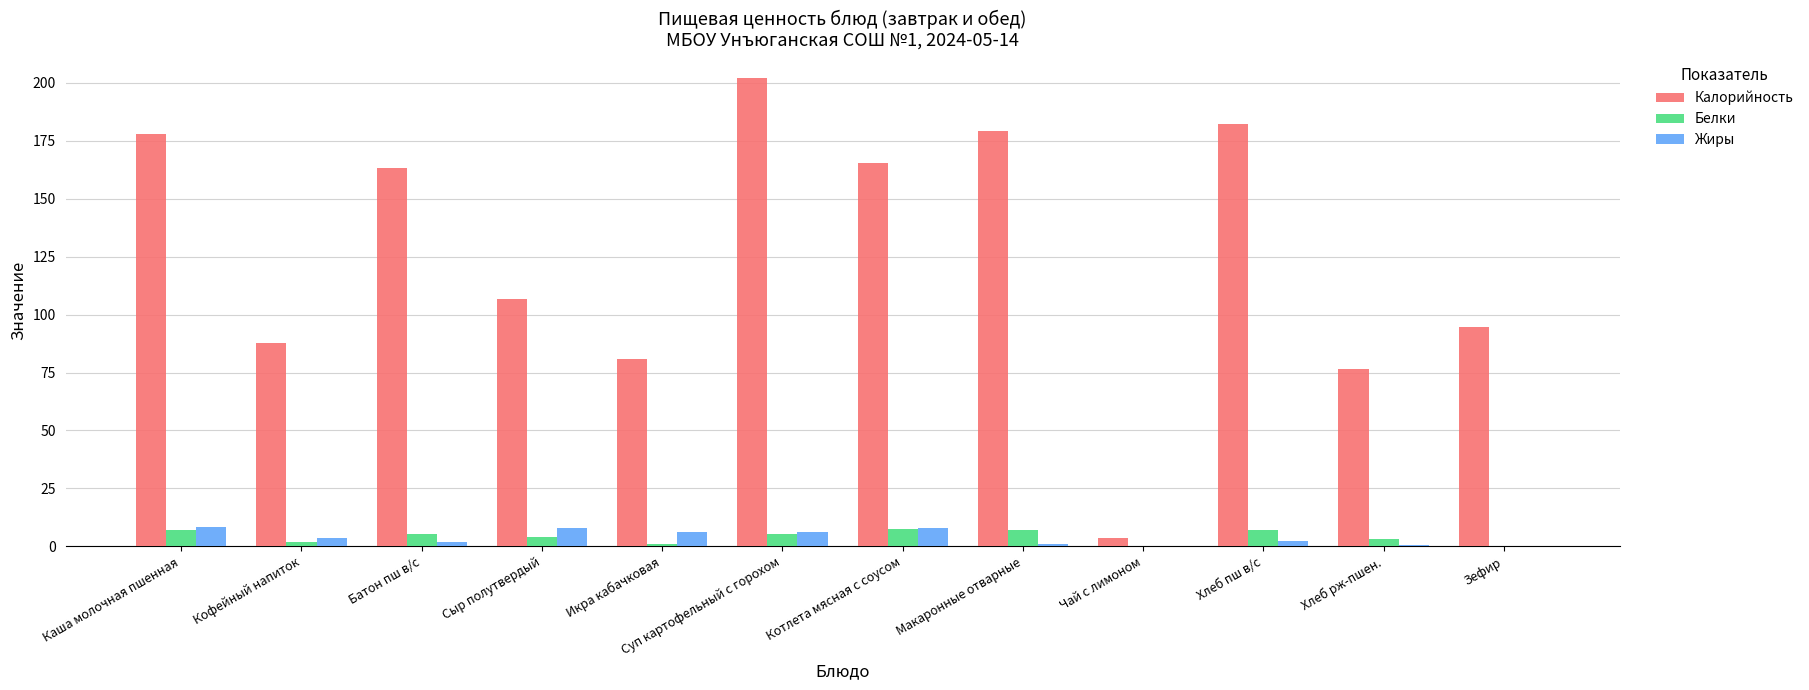

How many categories are shown in the chart?

12